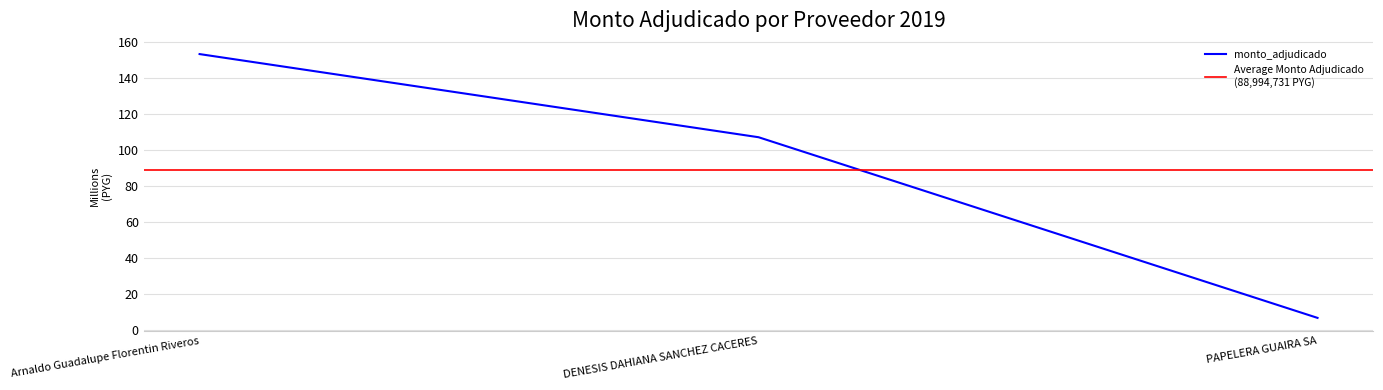

Which has a higher value, Arnaldo Guadalupe Florentin Riveros or DENESIS DAHIANA SANCHEZ CACERES?

Arnaldo Guadalupe Florentin Riveros